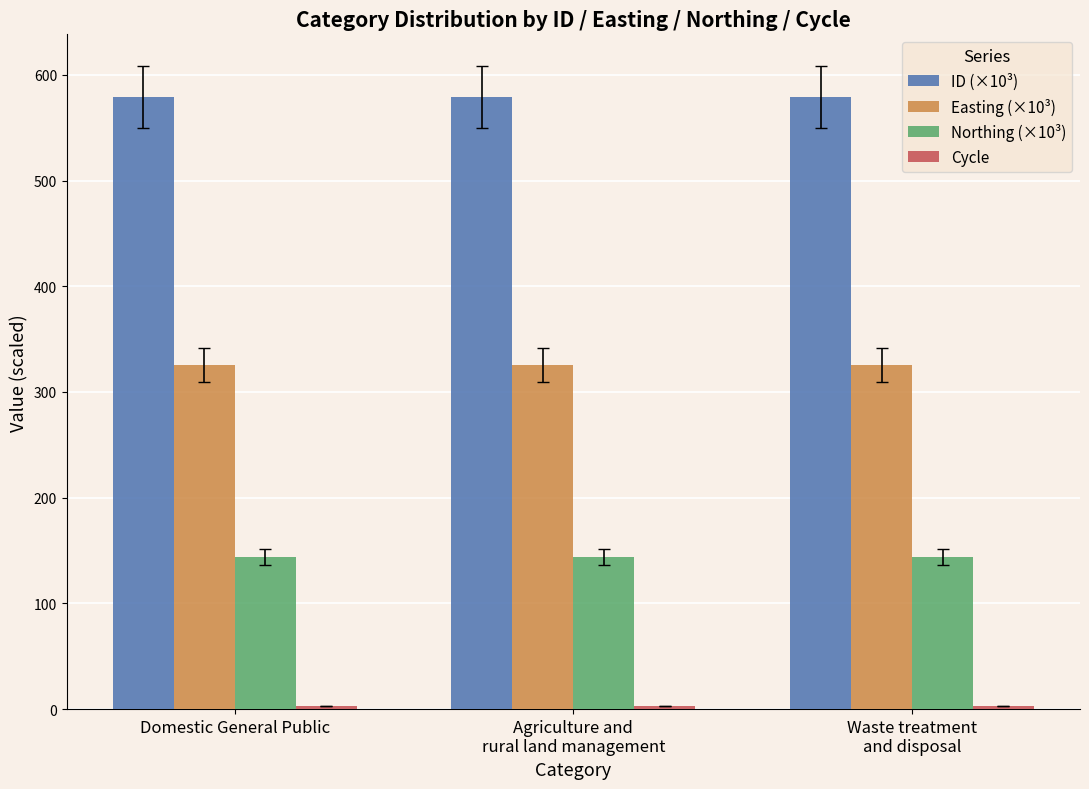

Which series has the largest range (max minus min)?

ID (×10³)